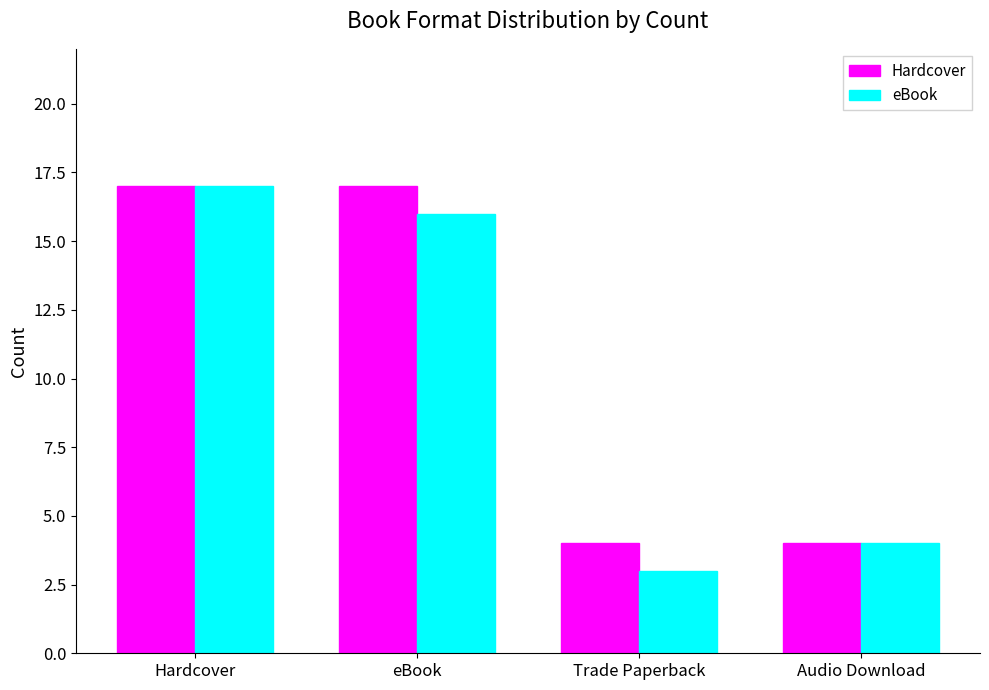

What is the difference between the maximum and minimum values in the eBook series?

14